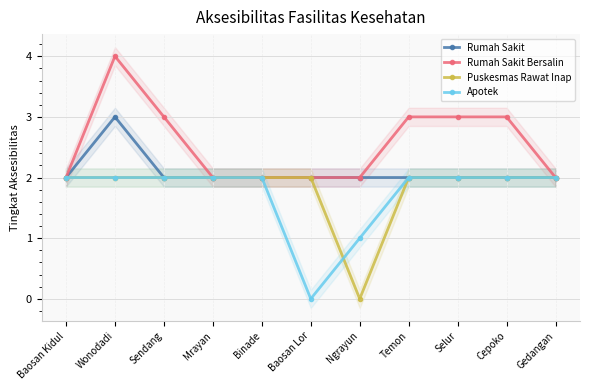

True or false: Rumah Sakit Bersalin has a value of 3 at Sendang.

True